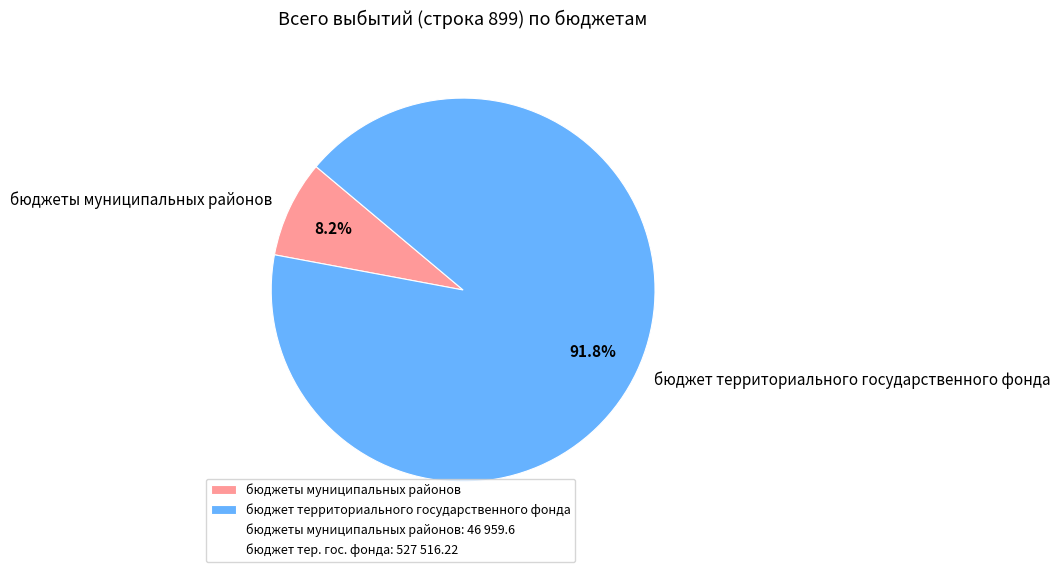

What is the smallest slice in the pie chart?

бюджеты муниципальных районов